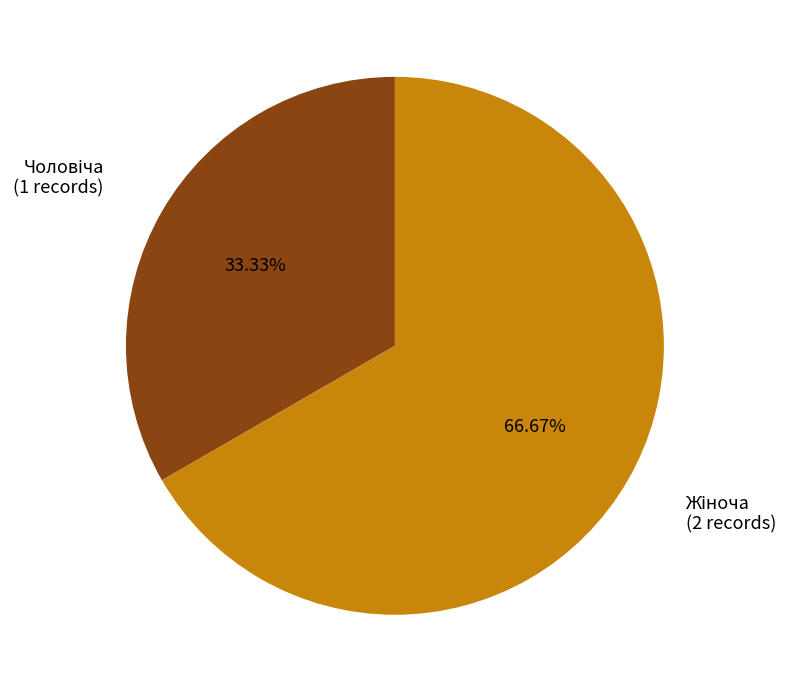

Is there a majority slice in this chart?

Yes